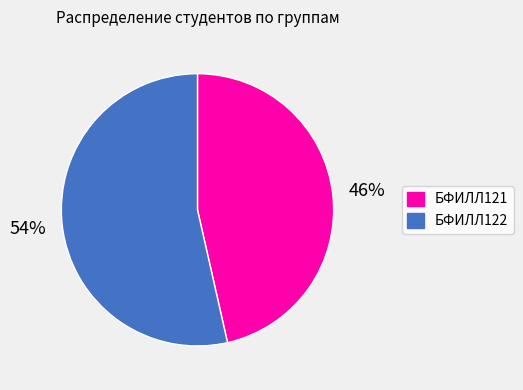

To the nearest percent, what is the combined percentage of БФИЛЛ122 and БФИЛЛ121?

100%